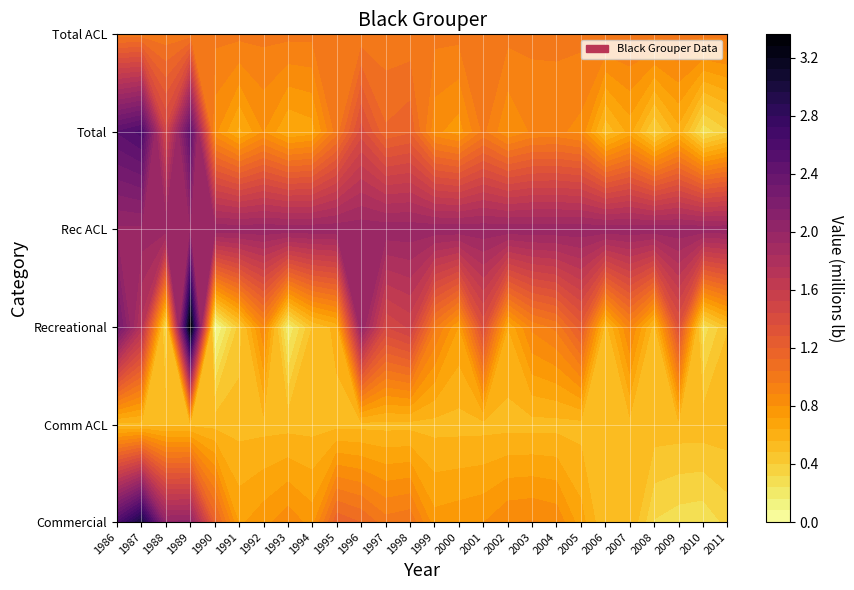

What is the greatest value displayed?

3.3